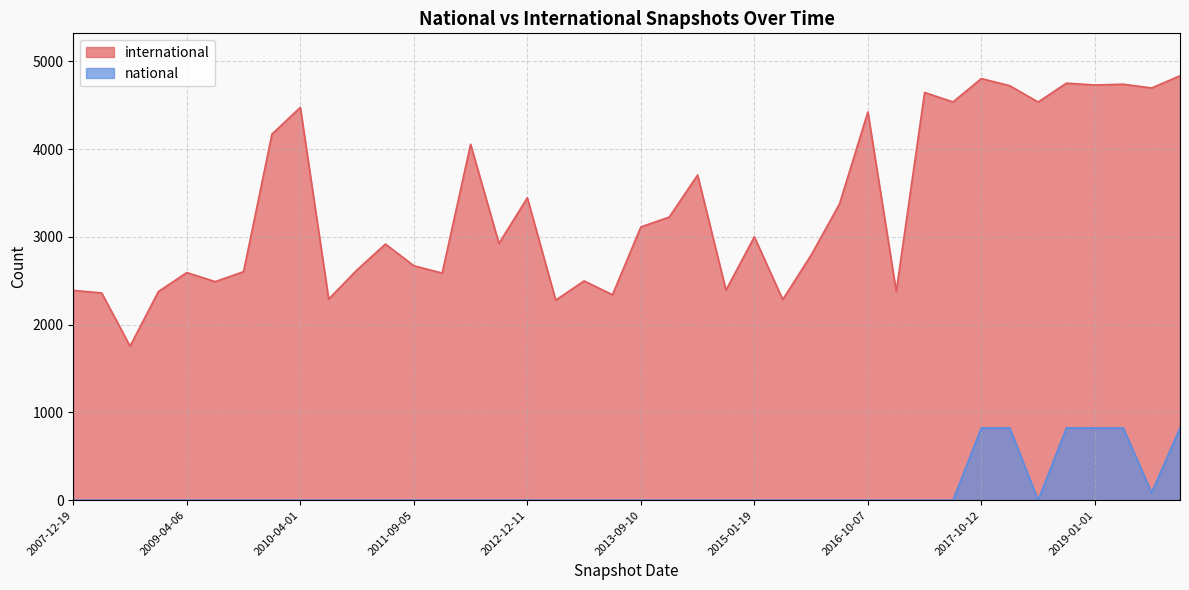

True or false: national and international cross at least once.

False